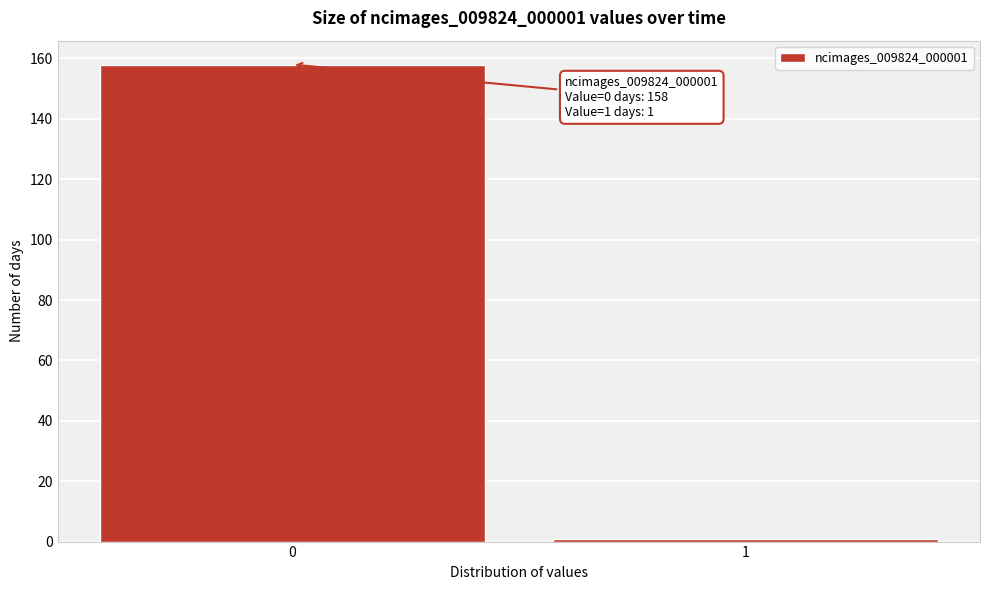

Reading right to left, list all the values displayed in this chart.

1=1	0=158